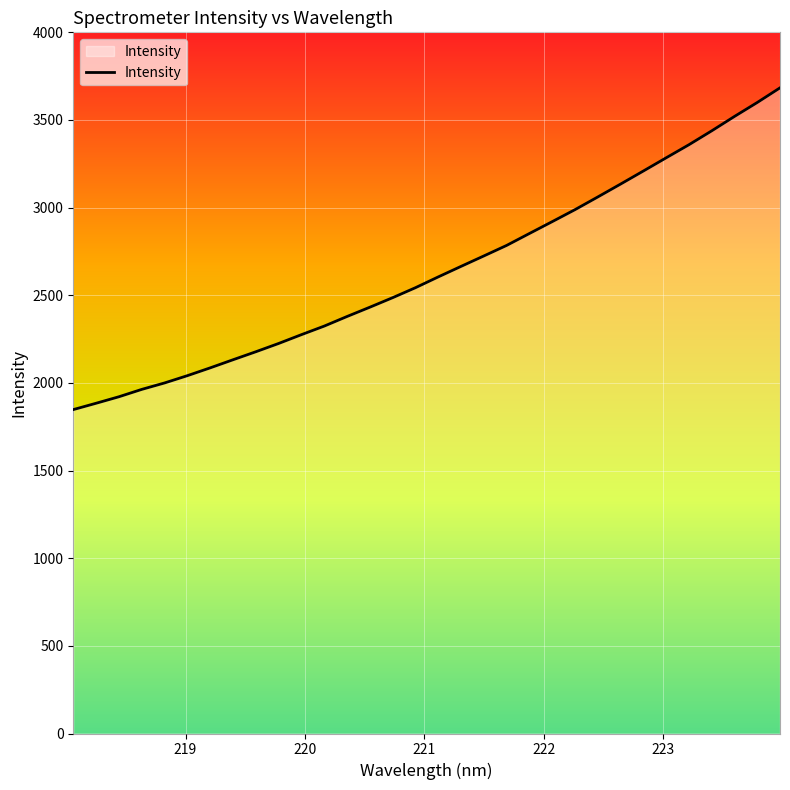

Reading left to right, extract all data points from this chart.

1847.8	1884.0	1921.0	1963.1	1999.8	2041.4	2085.9	2132.1	2177.8	2225.0	2275.3	2324.2	2379.0	2432.0	2486.3	2543.2	2604.8	2664.9	2724.4	2784.4	2852.4	2920.0	2988.5	3060.8	3134.3	3208.8	3284.1	3358.7	3438.0	3520.1	3599.7	3683.4